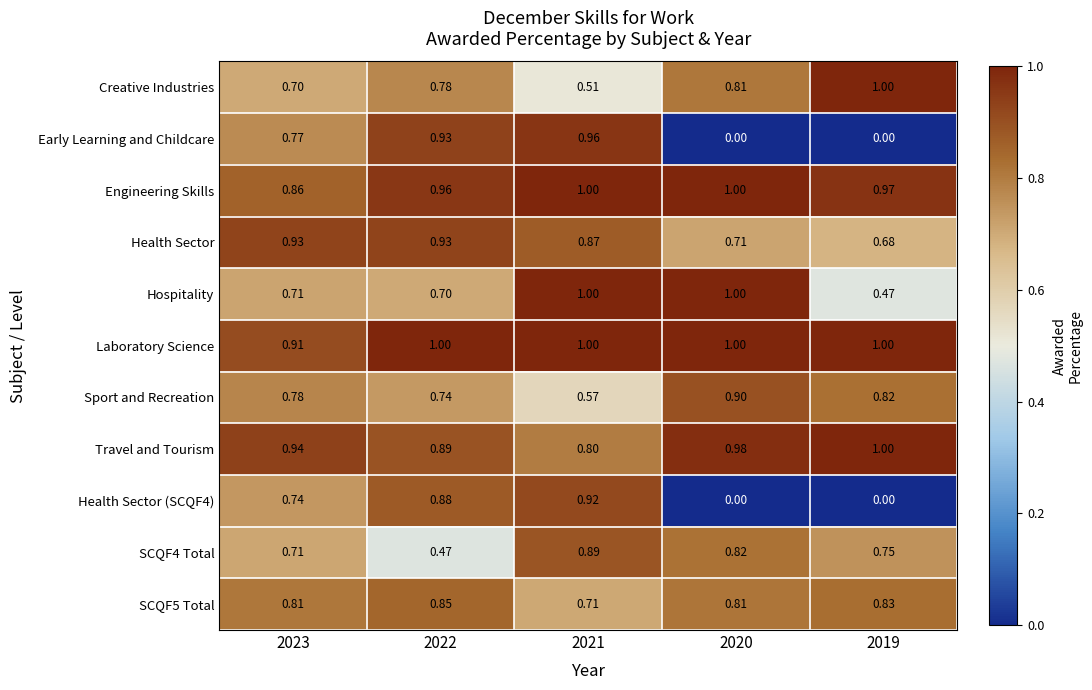

Which series has the largest total across all categories?

Laboratory Science